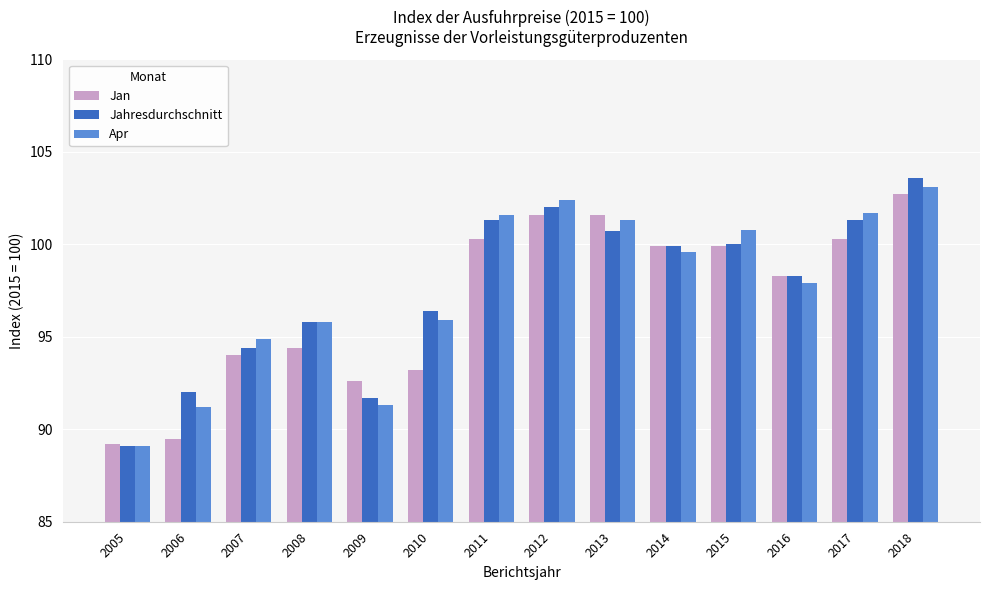

What is the difference between the highest and lowest values at 2013?

0.9